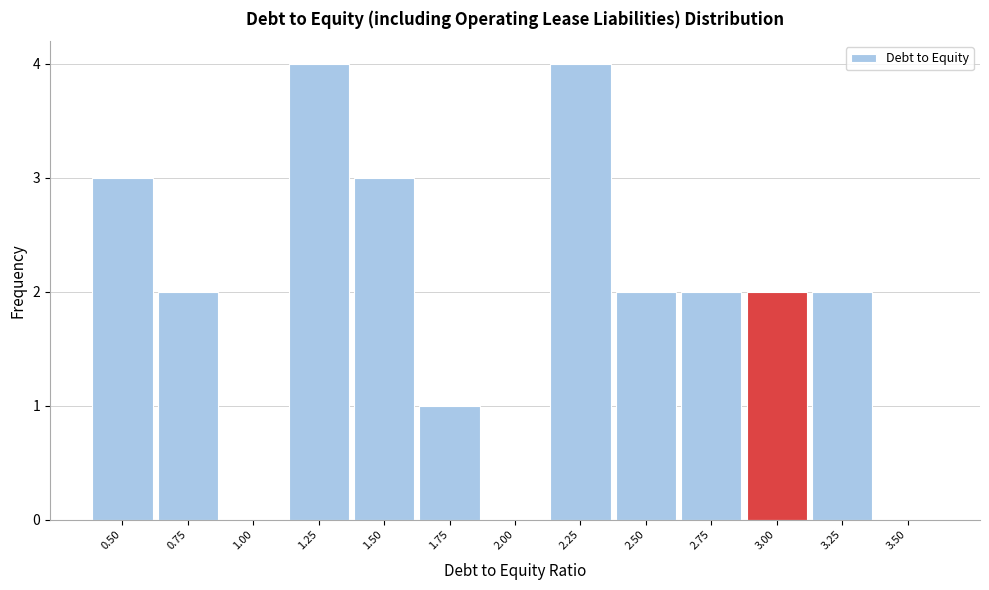

Reading left to right, extract all data points from this chart.

0.50=3	0.75=2	1.00=0	1.25=4	1.50=3	1.75=1	2.00=0	2.25=4	2.50=2	2.75=2	3.00=2	3.25=2	3.50=0